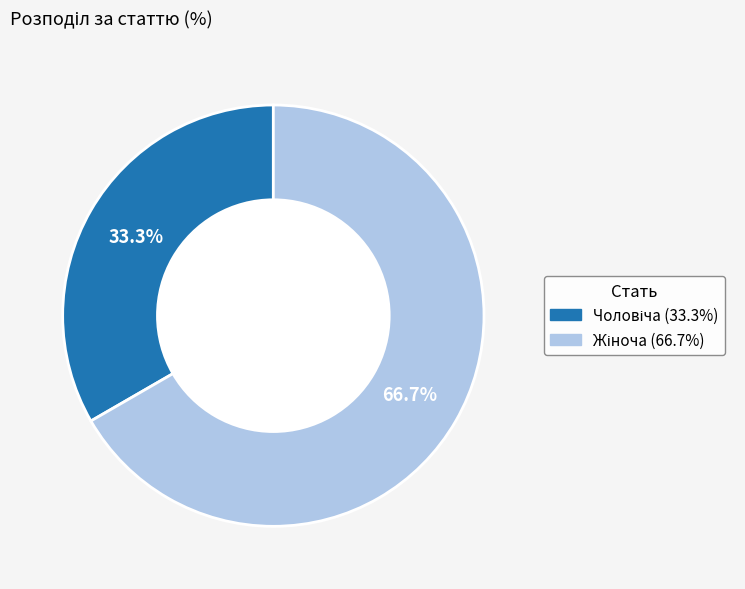

Is there any slice that represents more than half of the pie?

Yes